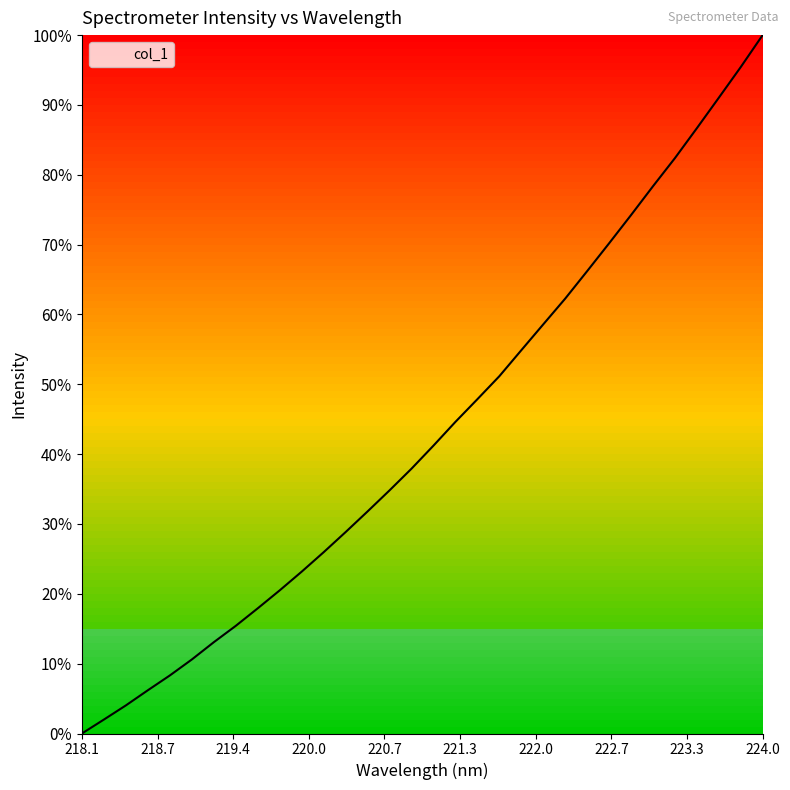

What is the sum of all values?

1385.6